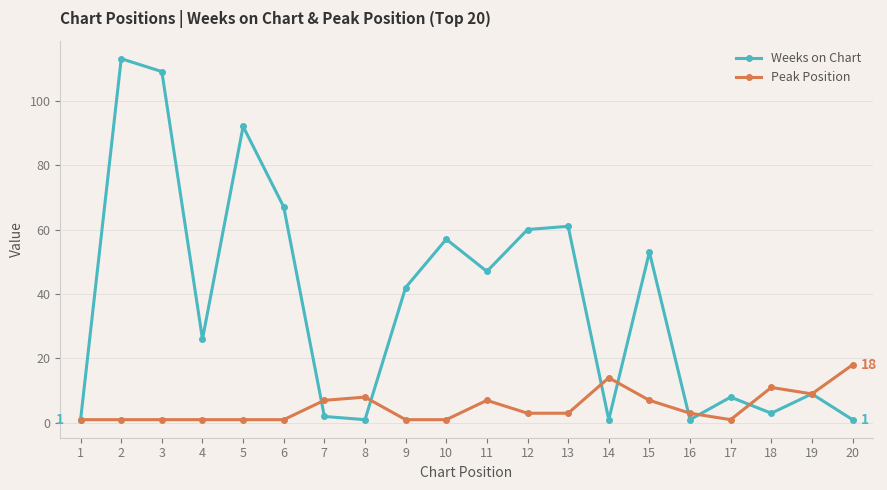

Which series has the widest spread of values?

Weeks on Chart